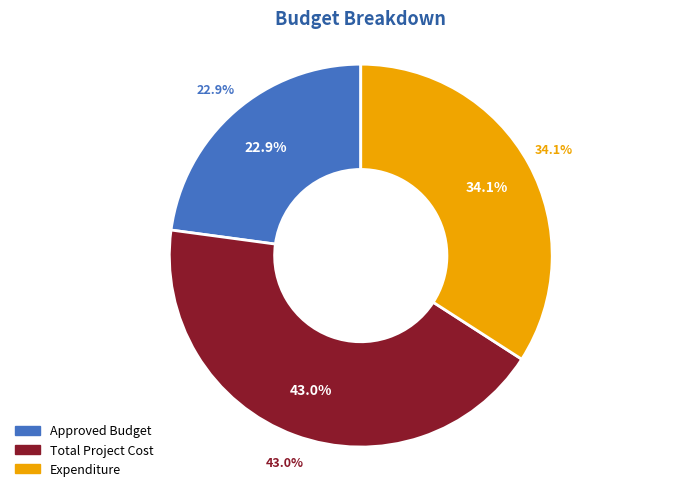

What is the largest slice in the pie chart?

Total Project Cost